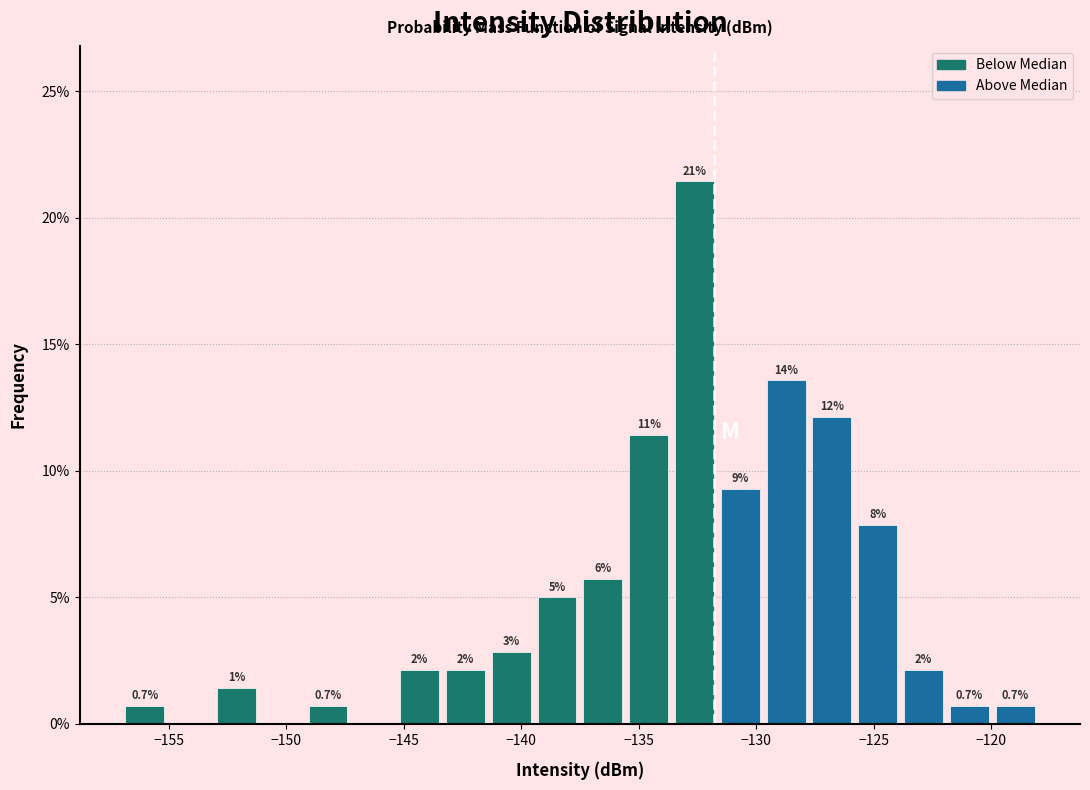

Read against the x-axis, roughly where is the centre of the tallest bar?

-132.5